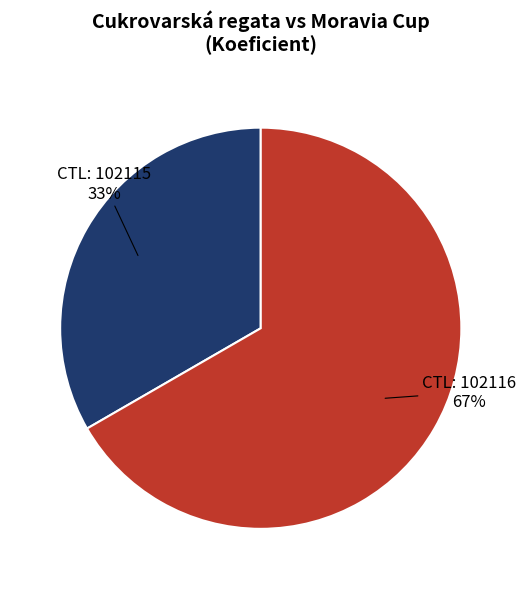

To the nearest percent, what is the average slice percentage?

50%